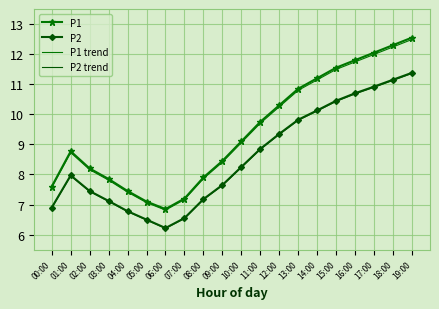

What is the approximate value of P1 at 07:00?

7.2